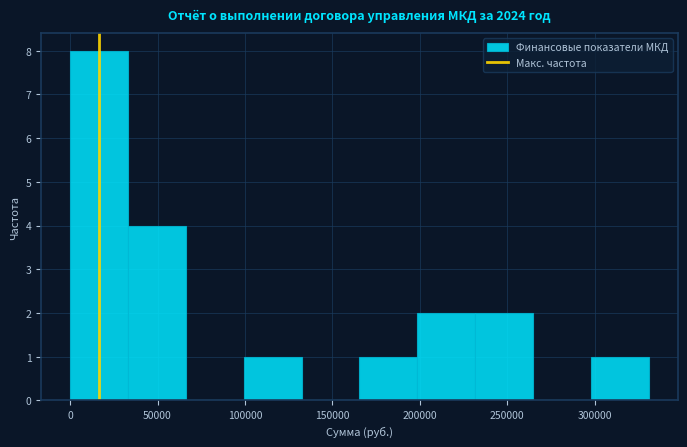

Reading left to right, list every bar in this chart as the range it spans on the x-axis followed by its height. Neither the bar edges nor the heights are printed on the chart, so give them approximately, as read against the axes.

0 to 35000: 8
35000 to 65000: 4
65000 to 100000: 0
100000 to 130000: 1
130000 to 165000: 0
165000 to 200000: 1
200000 to 230000: 2
230000 to 265000: 2
265000 to 300000: 0
300000 to 330000: 1